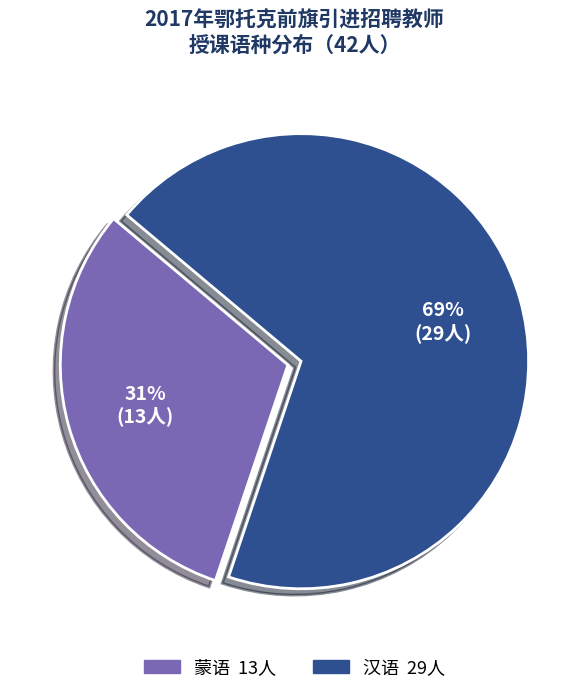

How many slices are in this pie chart?

2